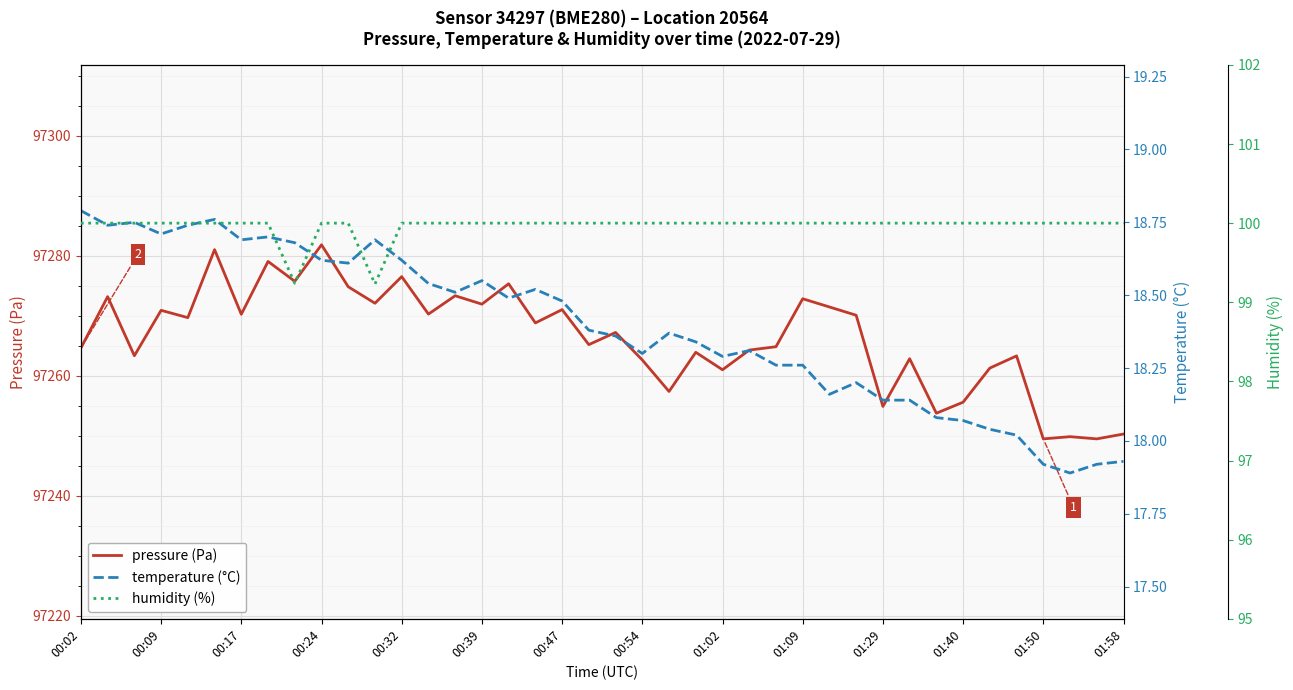

The pressure (Pa) series shows 97272.8 at 01:09. True or false?

True